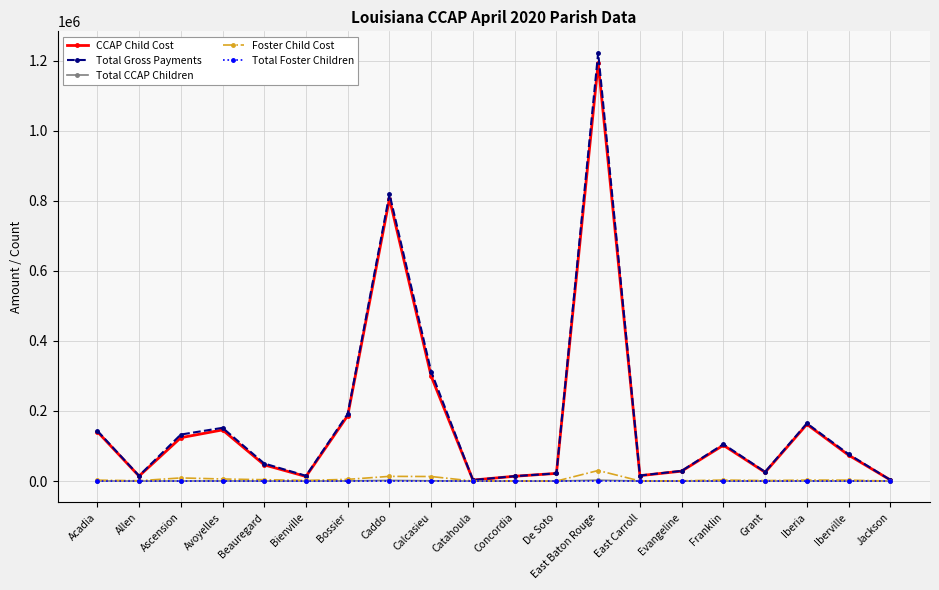

What is the average value of the Total Gross Payments series?

175660.0